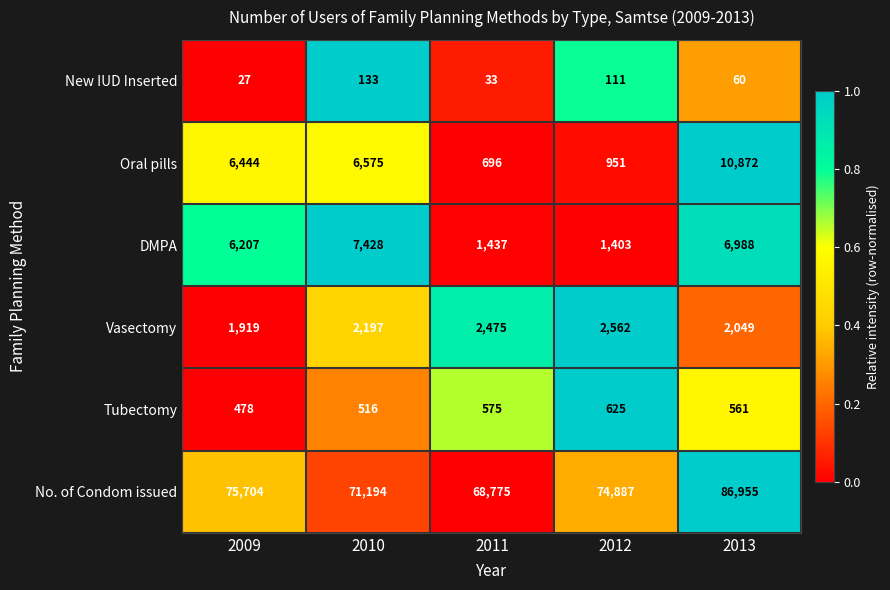

What is the total value across all series at 2012?

80539